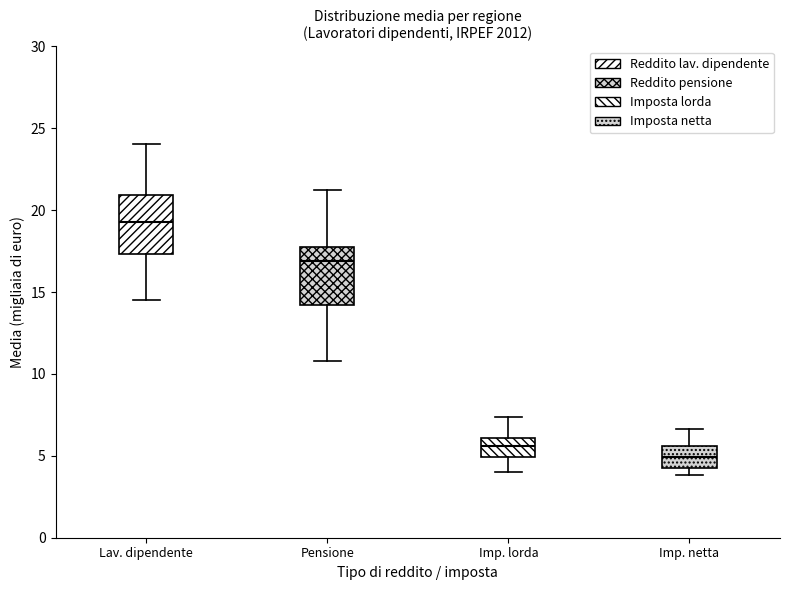

Which box has the highest median line?

Lav. dipendente